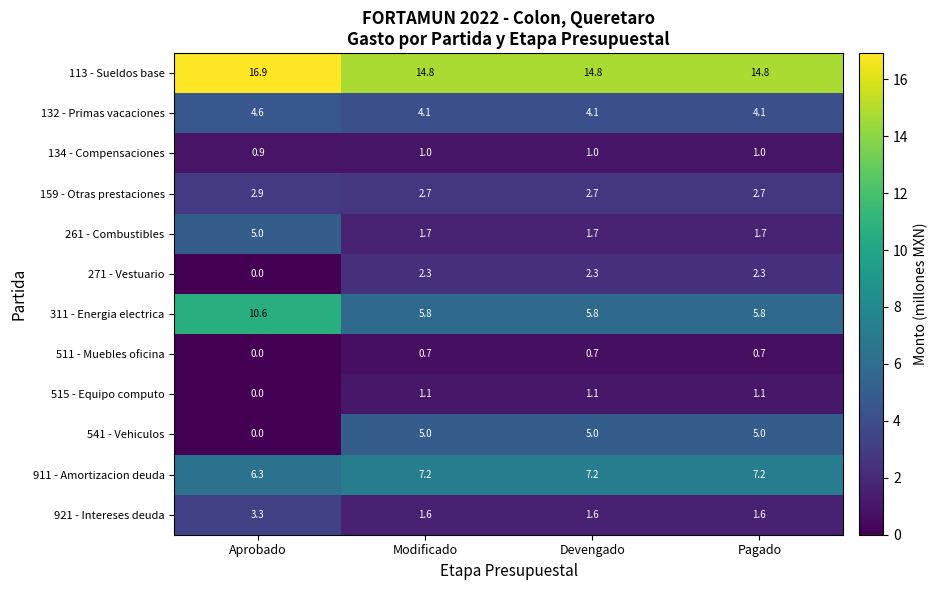

What is the sum of all 113 - Sueldos base values?

61.3